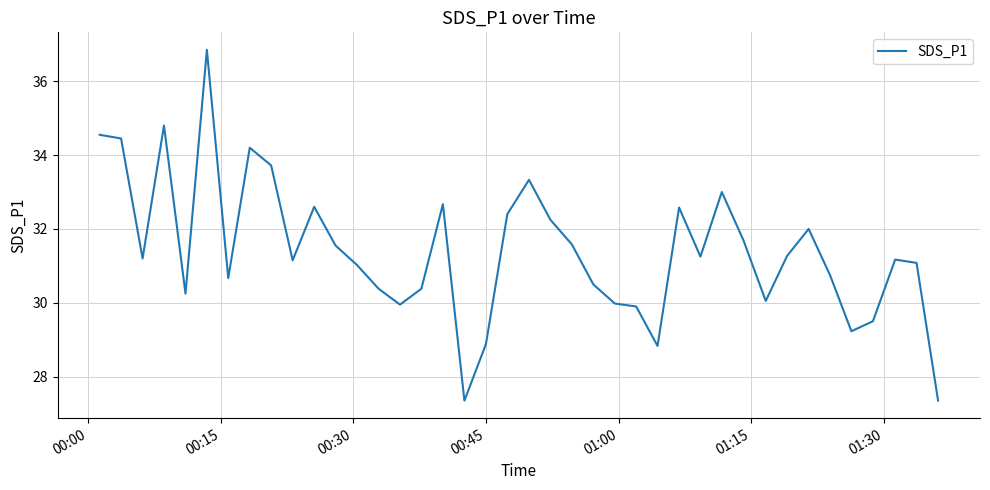

What is the difference between the maximum and minimum values?

9.5